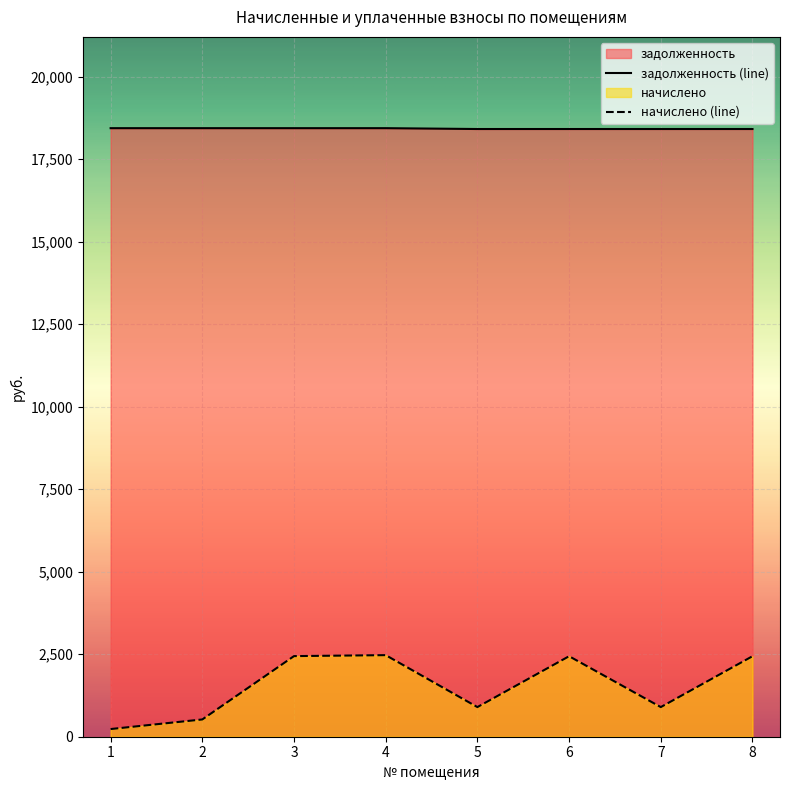

Does the chart display data point markers on the line(s)?

No